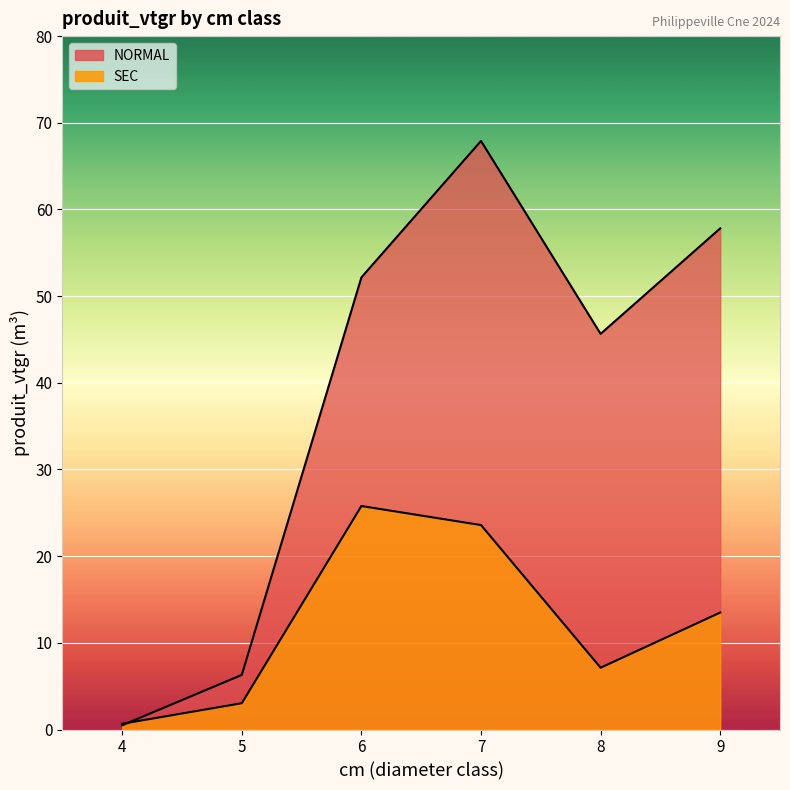

In NORMAL, how many points are higher than both neighbors (excluding endpoints)?

1